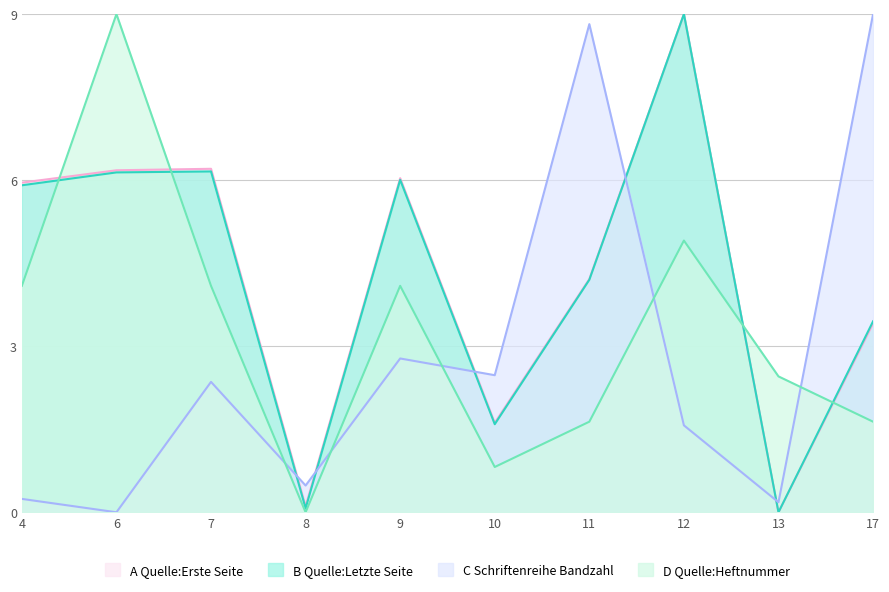

At which category is the sum across all series the highest?

12